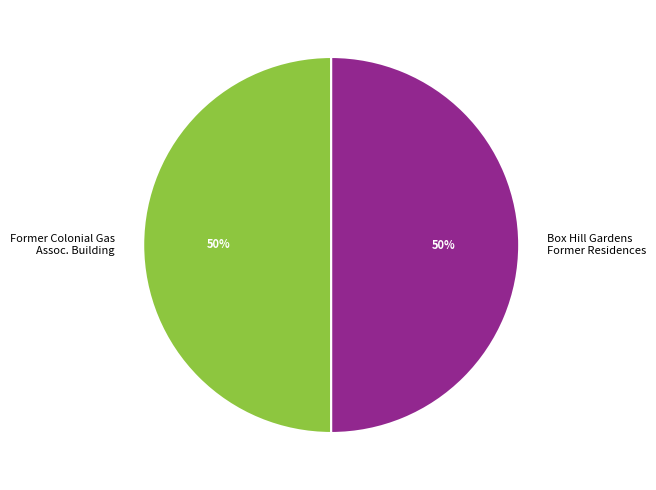

To the nearest percent, what is the average slice percentage?

50%